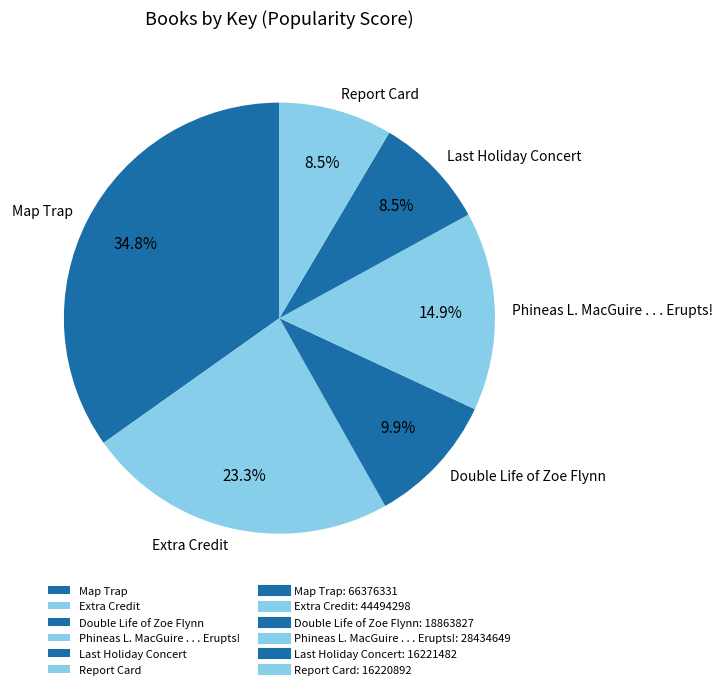

What is the largest slice in the pie chart?

Map Trap